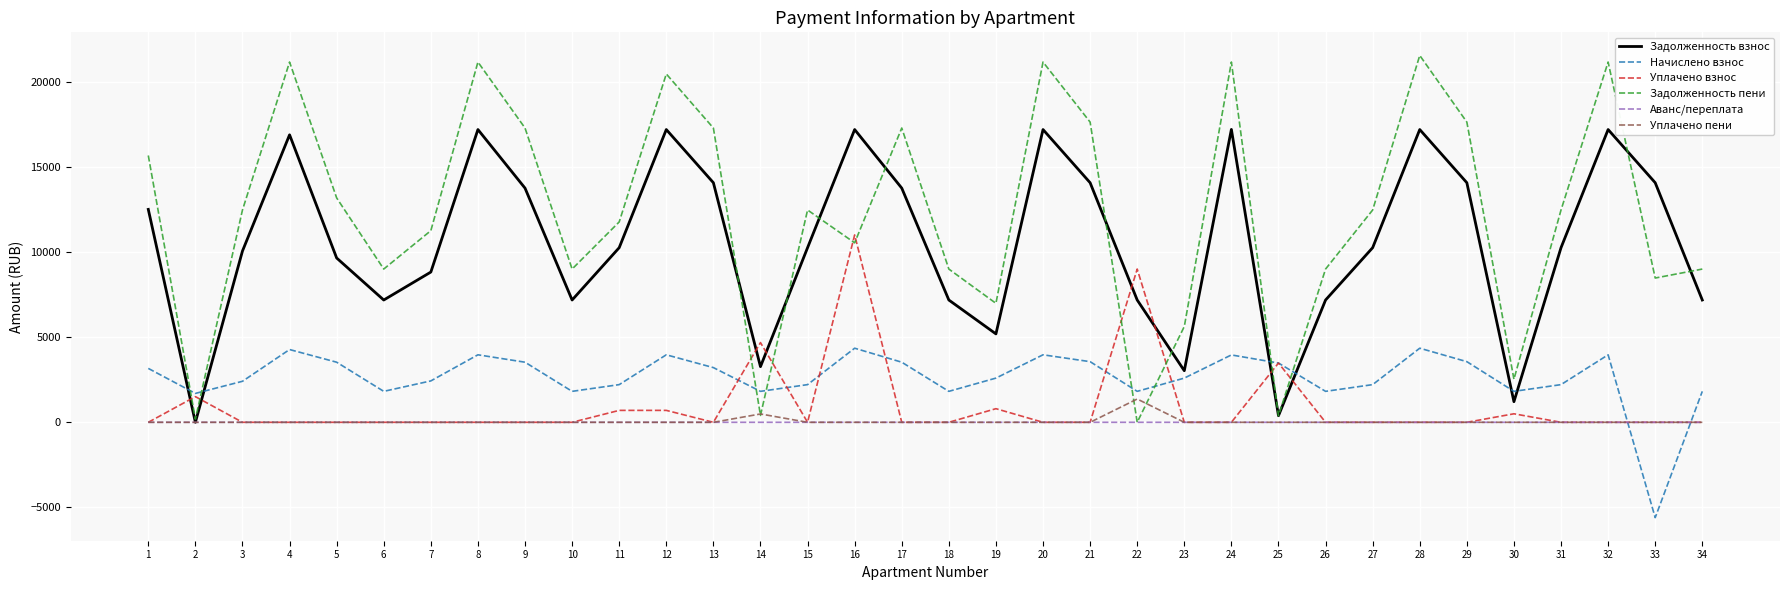

True or false: Задолженность взнос has more than 1 interior local peaks.

True